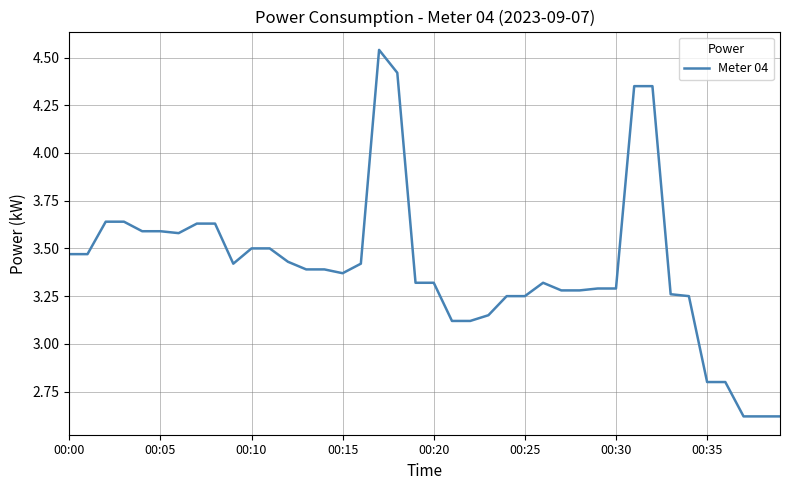

What is the smallest value displayed?

2.6